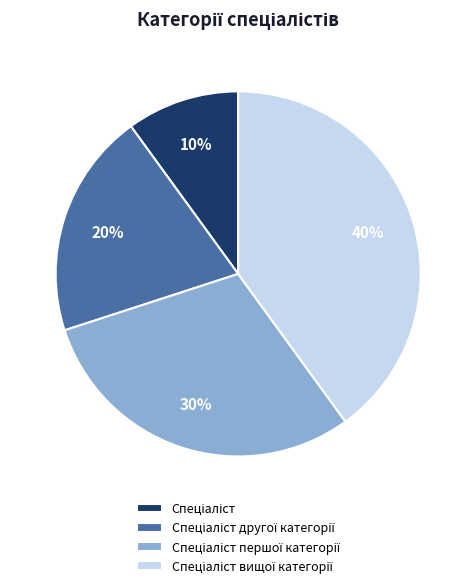

To the nearest percent, what is the average slice percentage?

25%